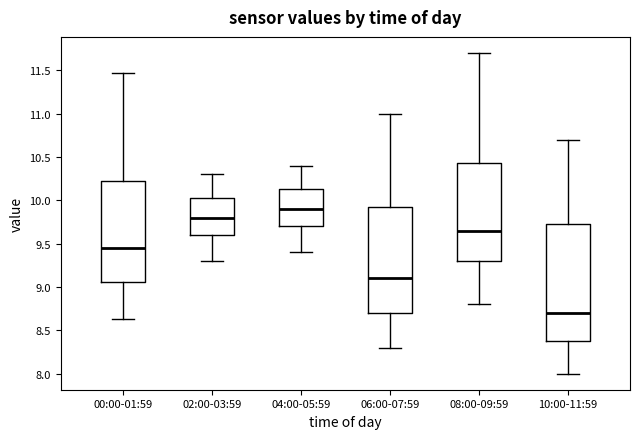

Where is the upper edge of the box for 08:00-09:59 on the y-axis? The values are not printed on the chart, so give them approximately, as read against the axis.

10.45